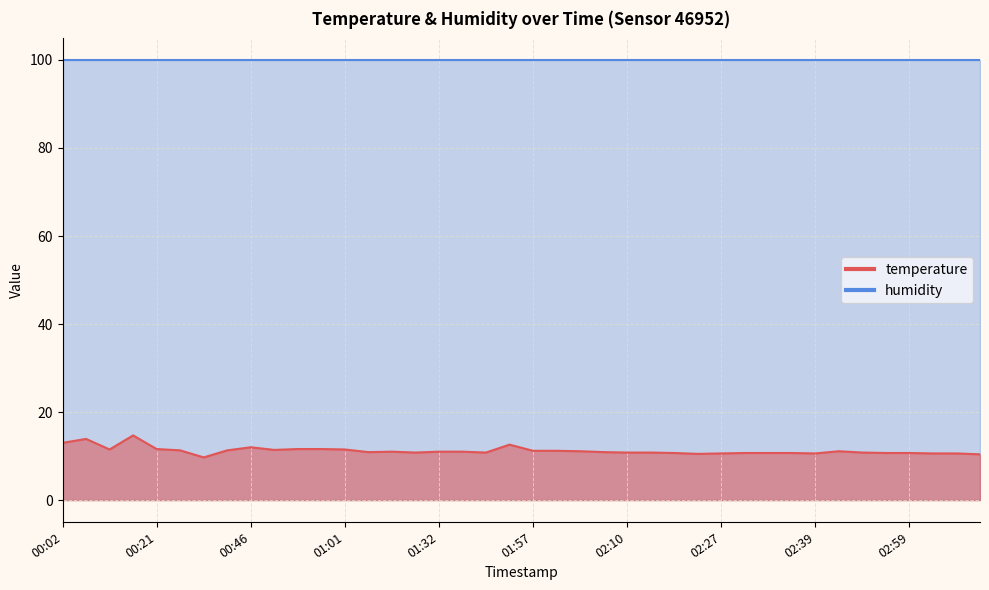

What is the ratio of the value at 02:24 to the value at 00:02?

0.8